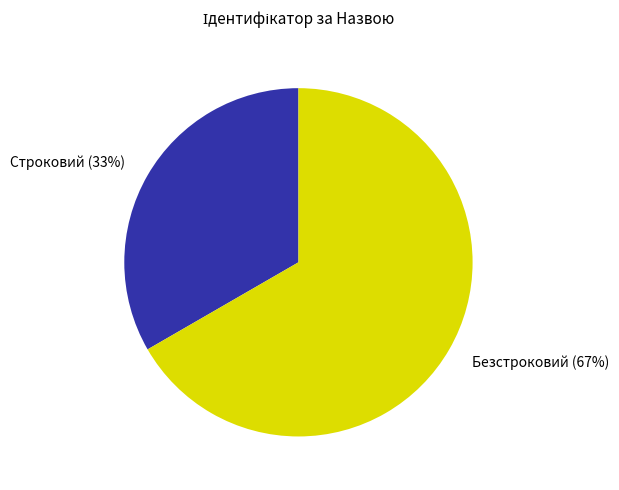

To the nearest percent, what is the combined percentage of Безстроковий (67%) and Строковий (33%)?

100%